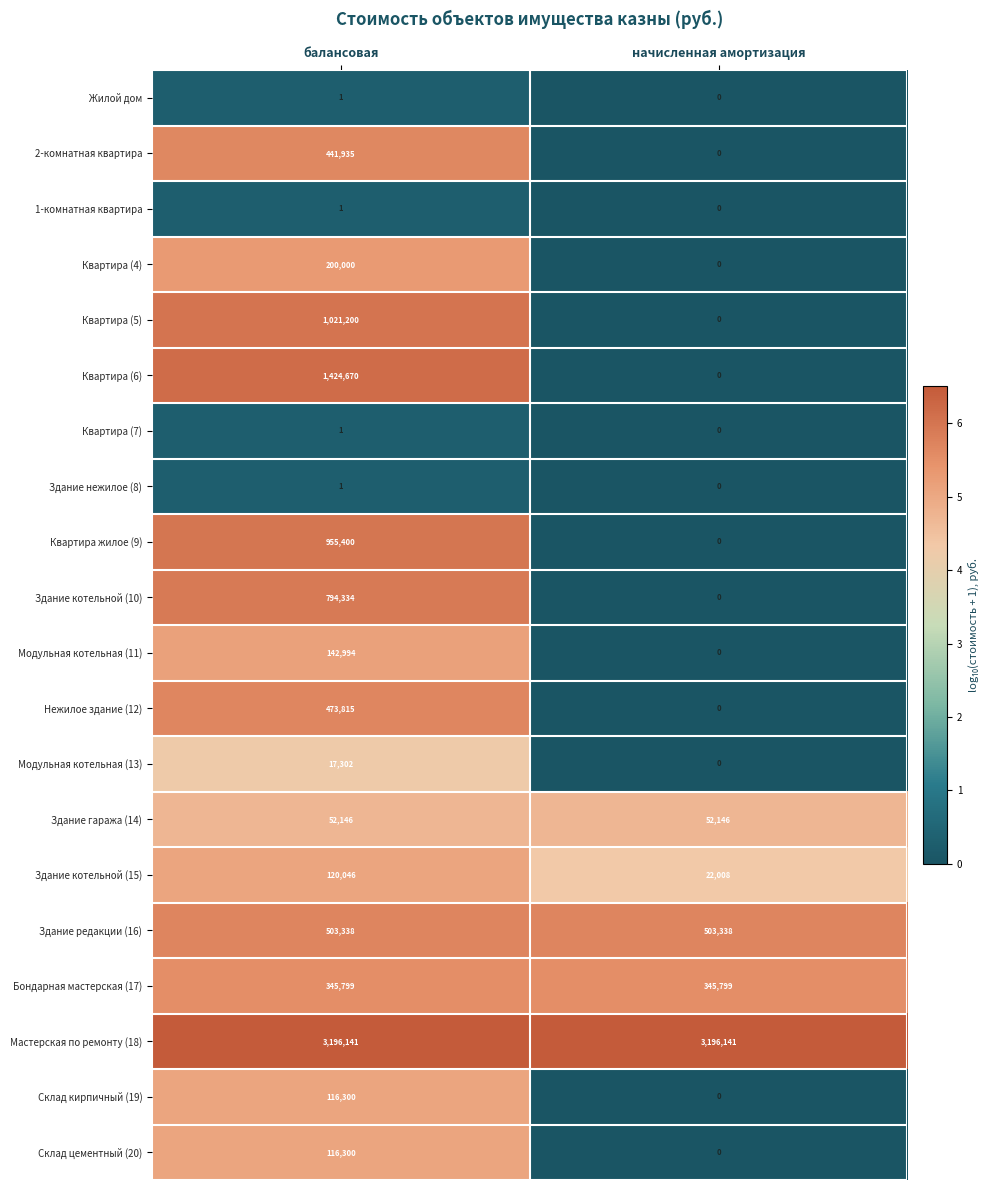

How many values in the Квартира жилое (9) series are below 955400?

1